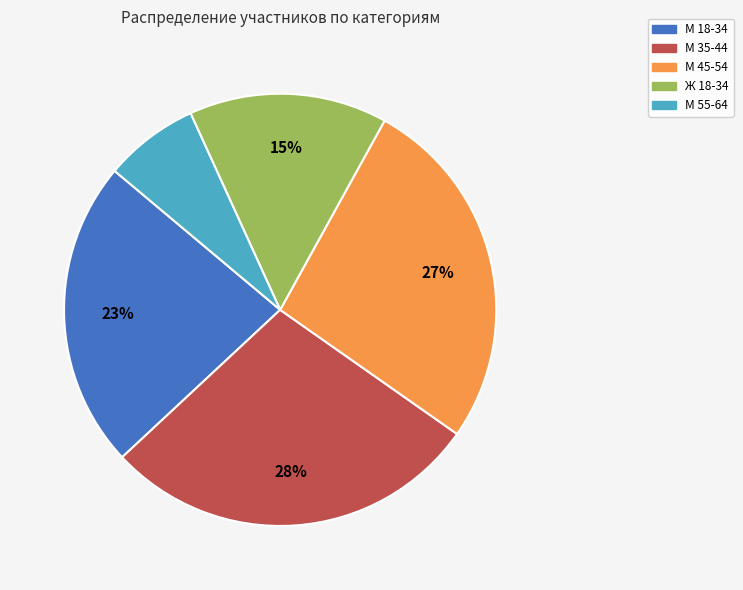

Between М 18-34 and Ж 18-34, which is larger?

М 18-34